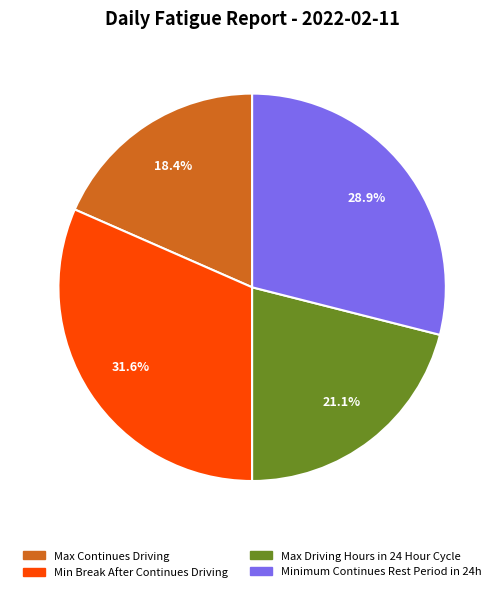

Rank the categories by value from highest to lowest.

Min Break After Continues Driving, Minimum Continues Rest Period in 24h, Max Driving Hours in 24 Hour Cycle, Max Continues Driving